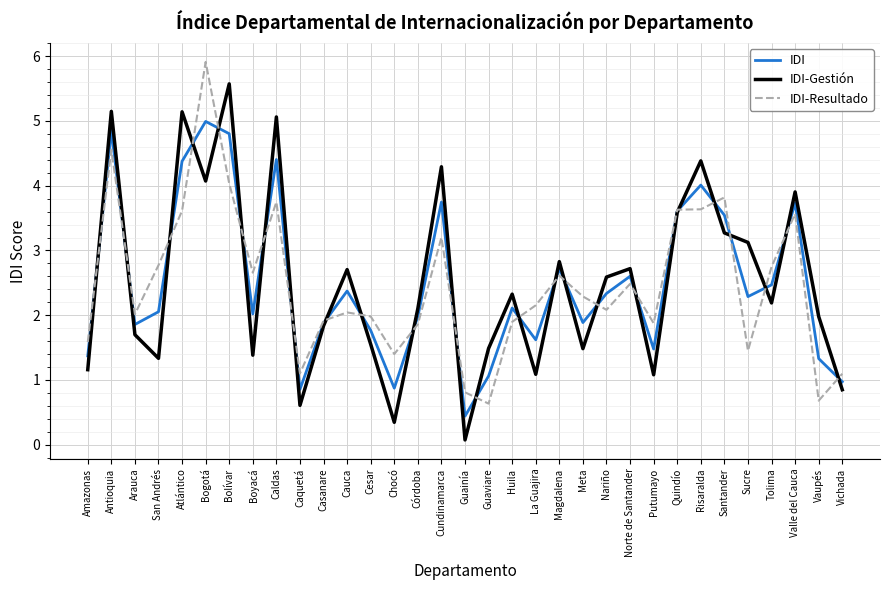

What is the difference between the maximum and minimum values in the IDI-Gestión series?

5.5